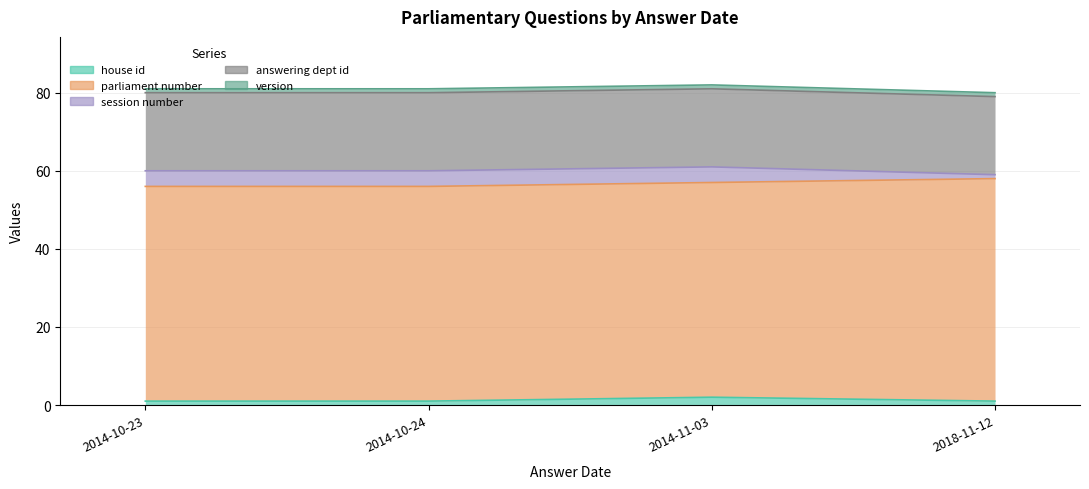

What is the spread (max minus min) of values at 2014-10-24?

54